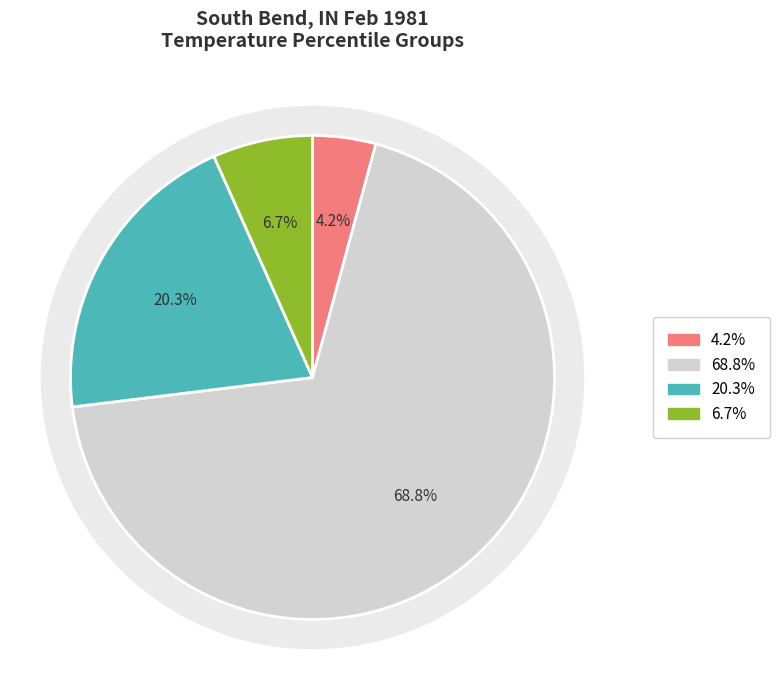

The 2018 slice represents 1% of the pie. True or false?

False